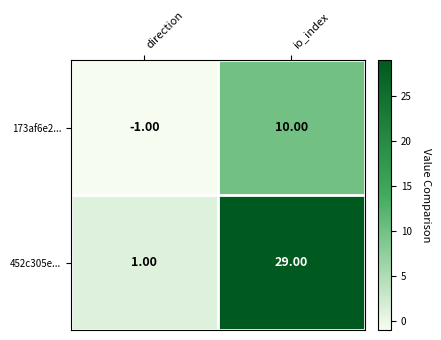

List the series in order of their overall mean, highest first.

452c305e..., 173af6e2...